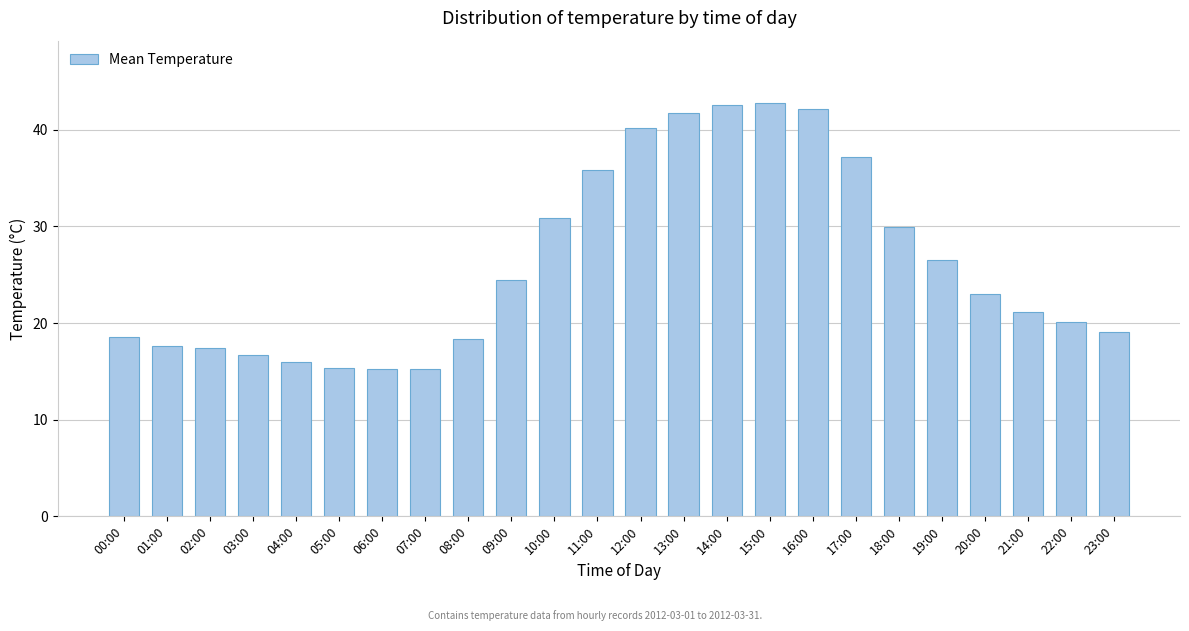

What is the greatest value displayed?

42.8